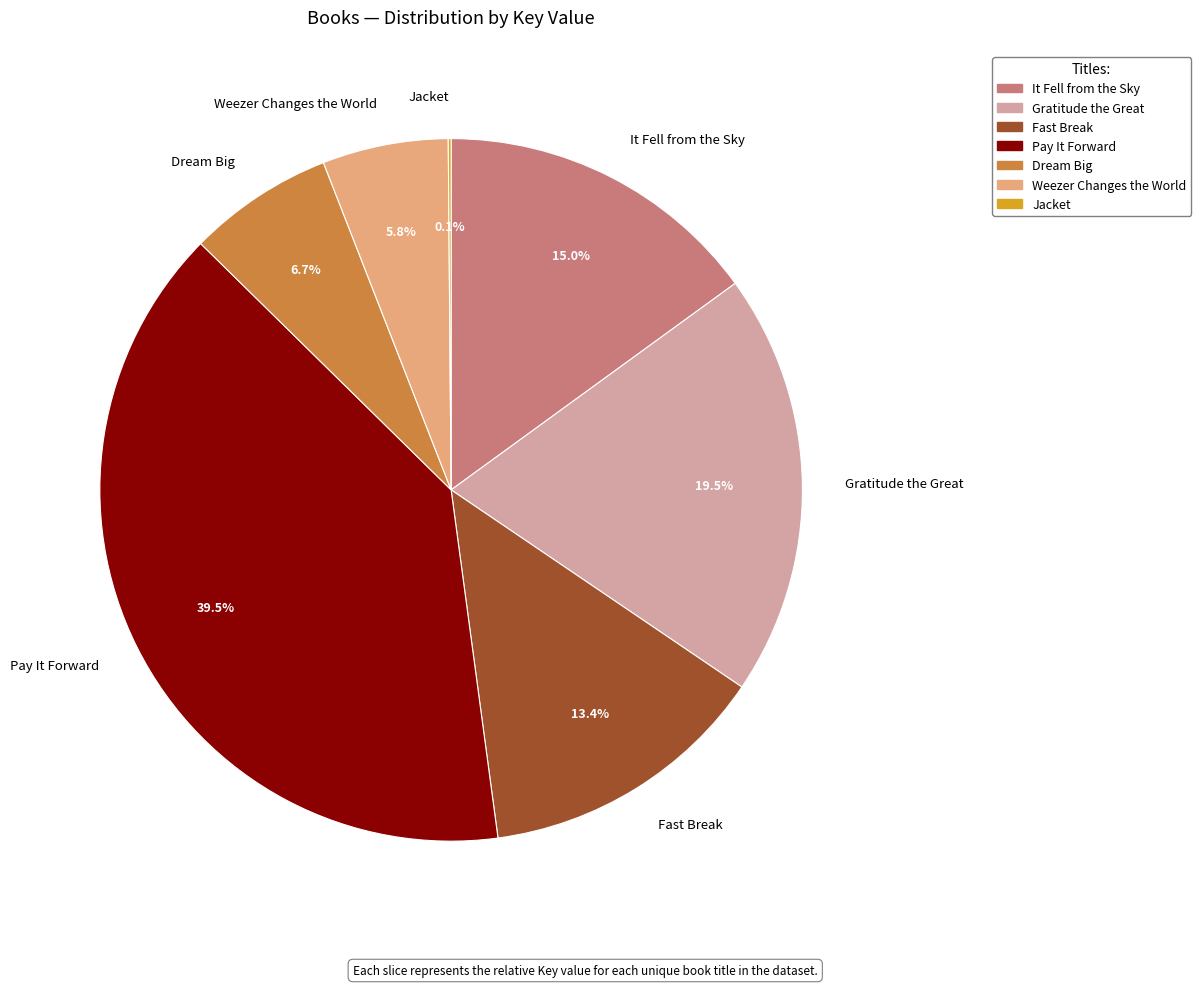

What portion of the pie excludes Weezer Changes the World?

94.2%